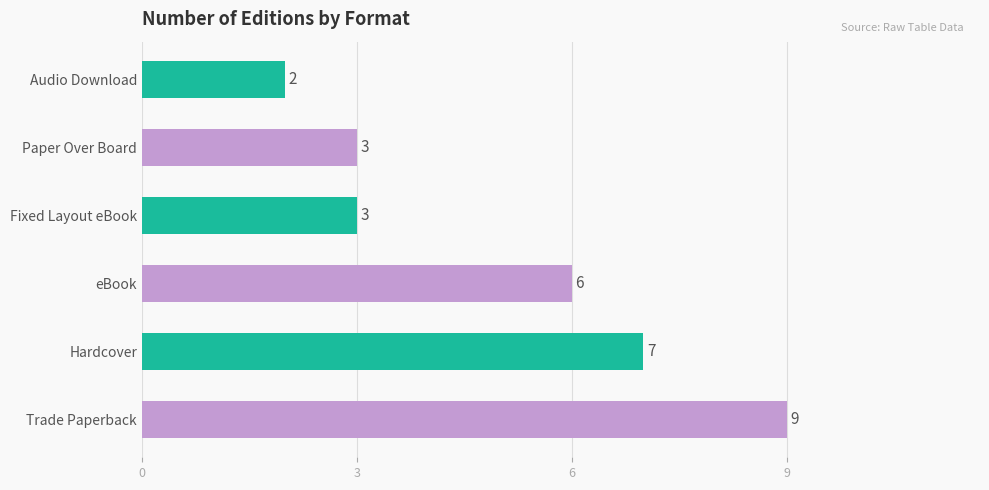

What is the ratio of the value at Fixed Layout eBook to the value at Audio Download?

1.5